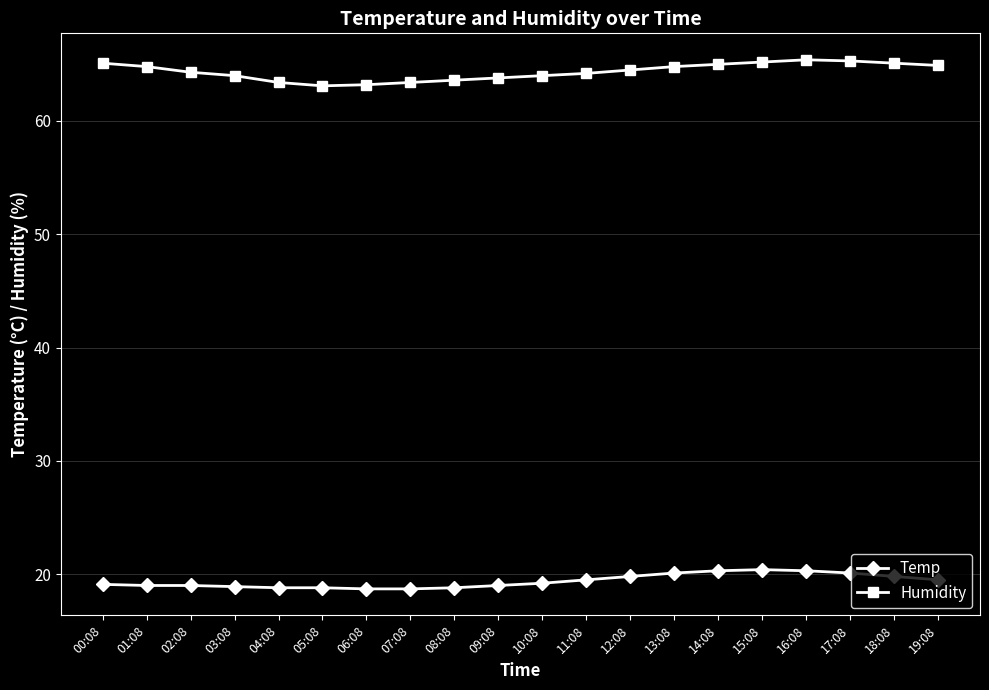

Is this an area chart (filled region under the line)?

No